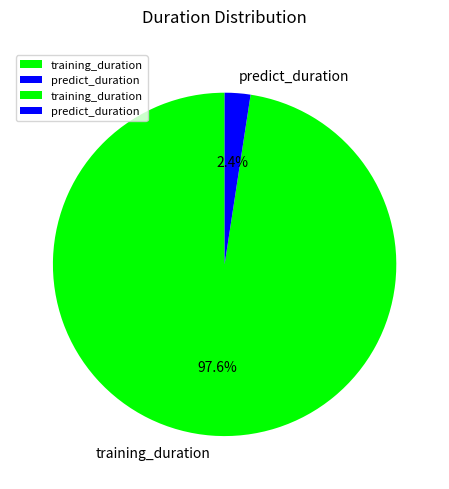

To the nearest percent, what portion does training_duration represent?

98%